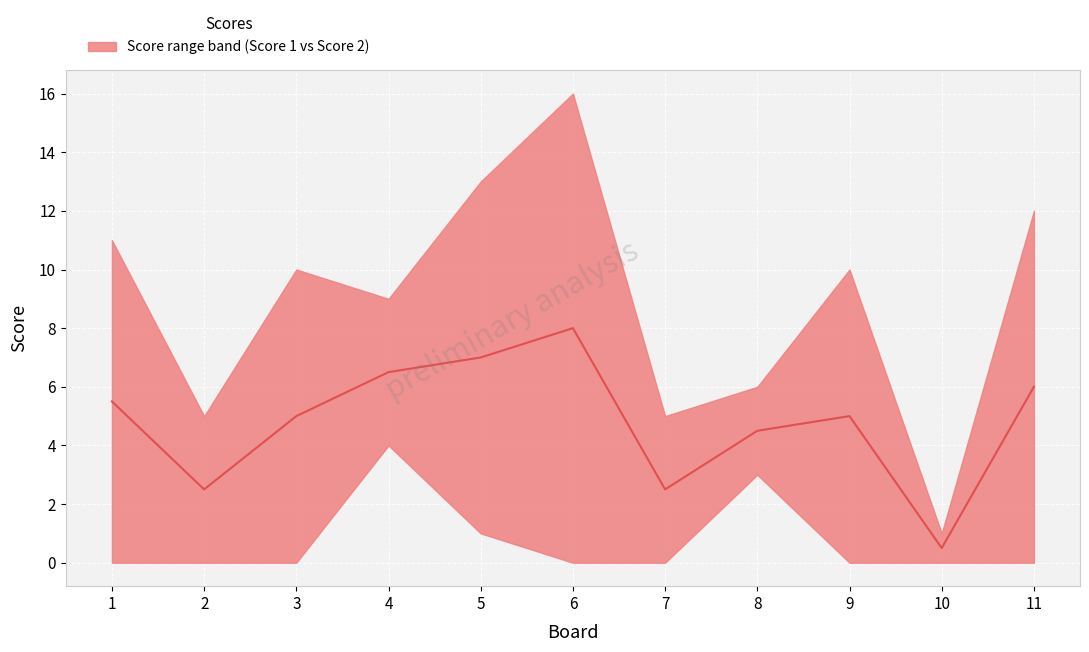

What is the value of the 10th point from the left?

0.5